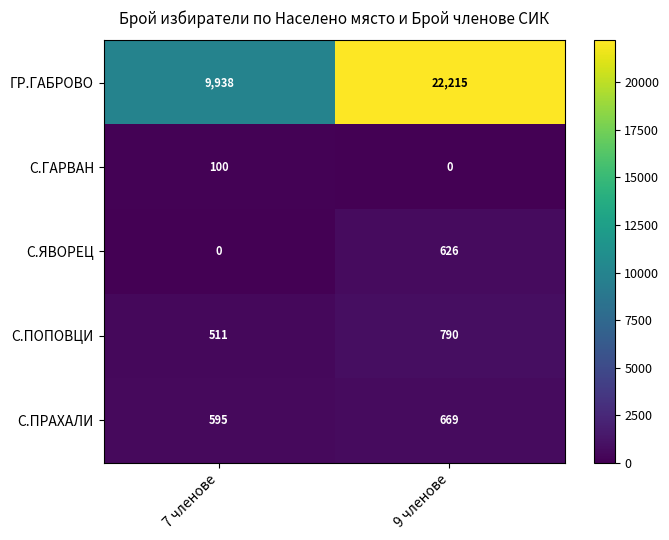

What is the sum of all ГР.ГАБРОВО values?

32153